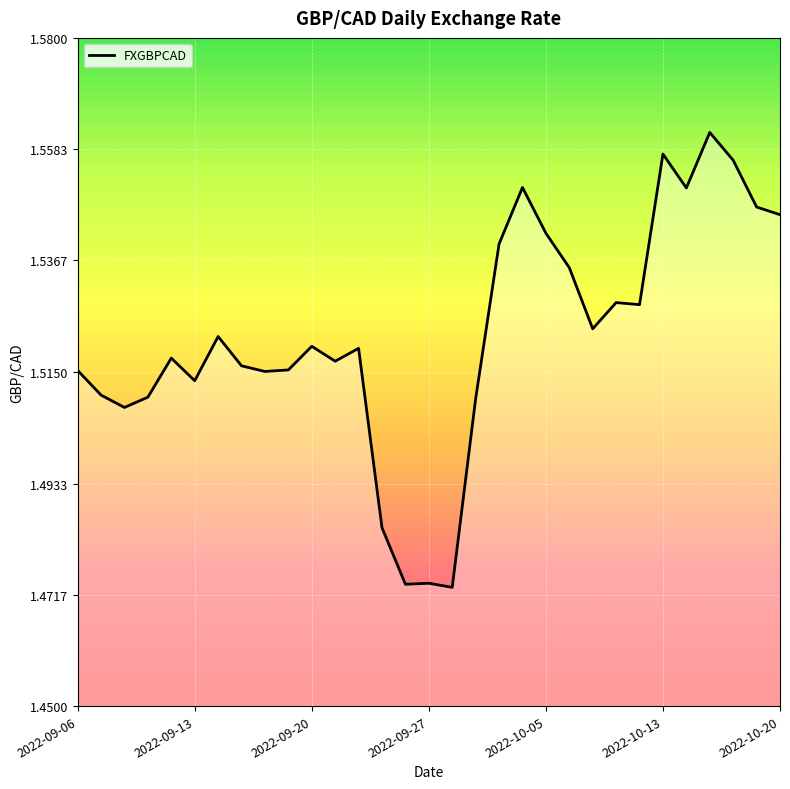

The chart shows a value of 0.7 at 2022-10-13. True or false?

False